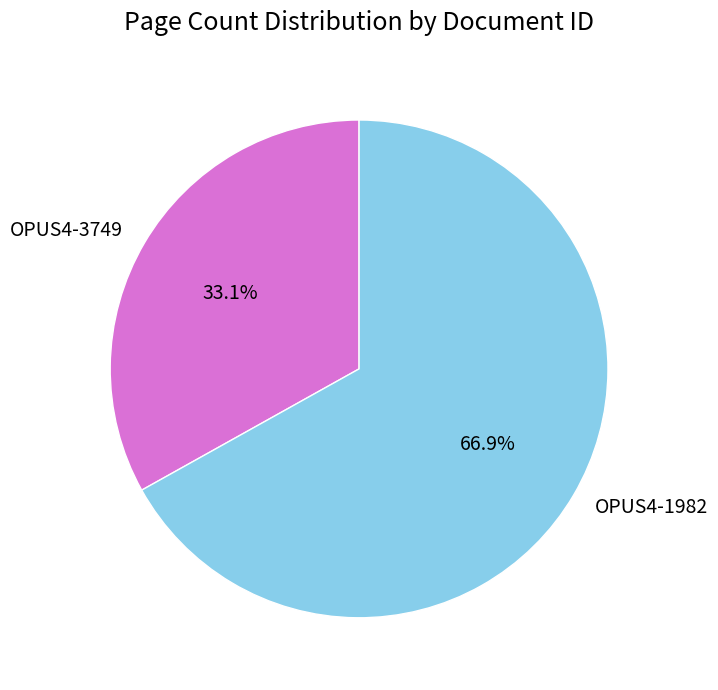

To the nearest percent, what is the difference between the largest and smallest slice percentages?

34%